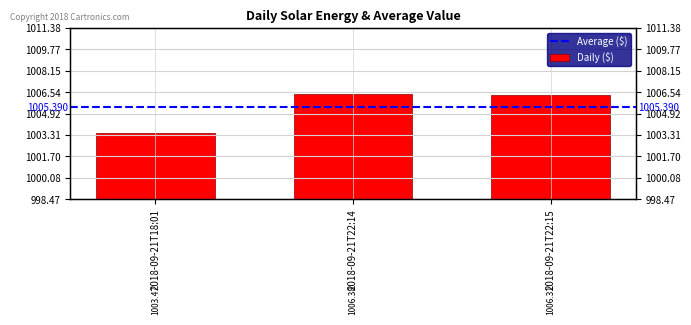

Read the value at 2018-09-21T22:14.

1006.4